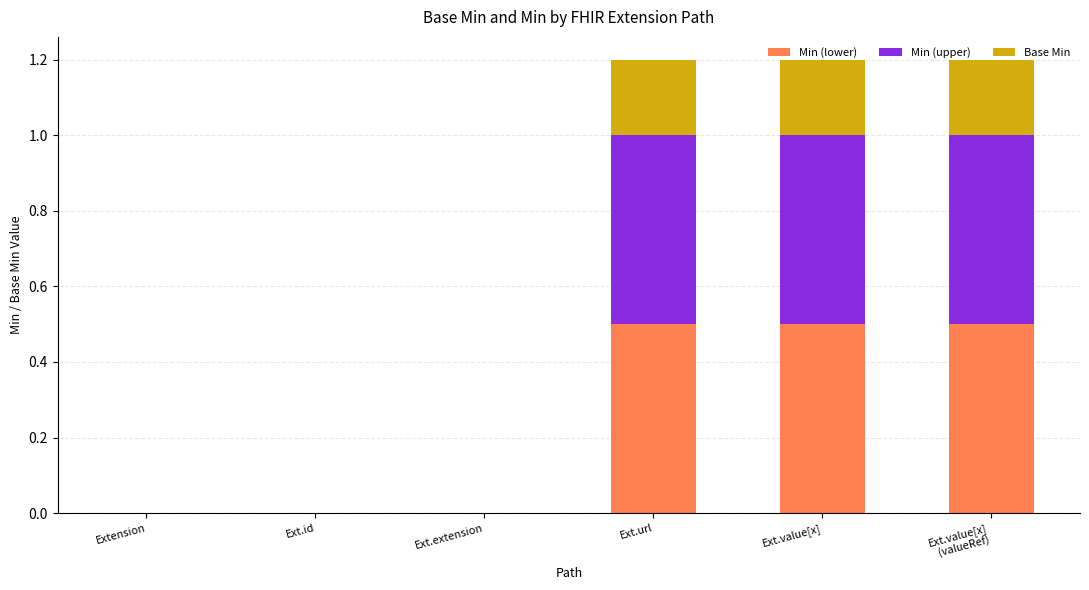

Does the chart contain stacked bars?

Yes